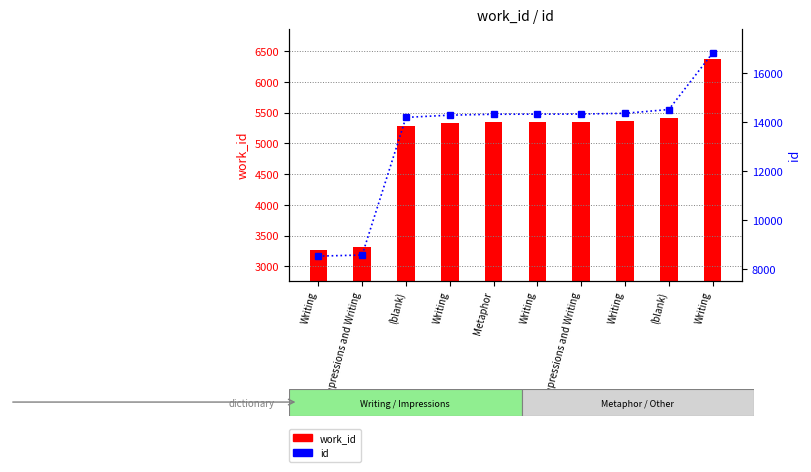

What is the difference between the second highest and minimum values in the work_id series?

2138